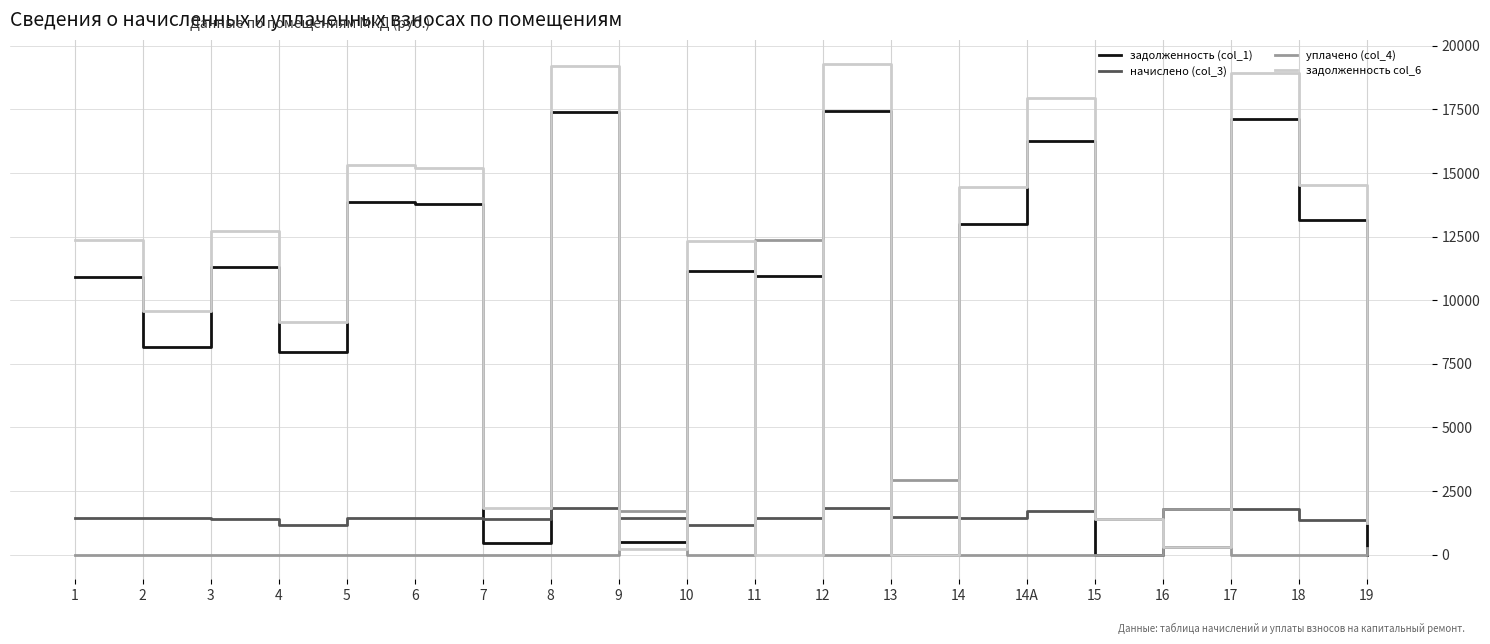

True or false: задолженность (col_1) has more than 2 interior local peaks.

True